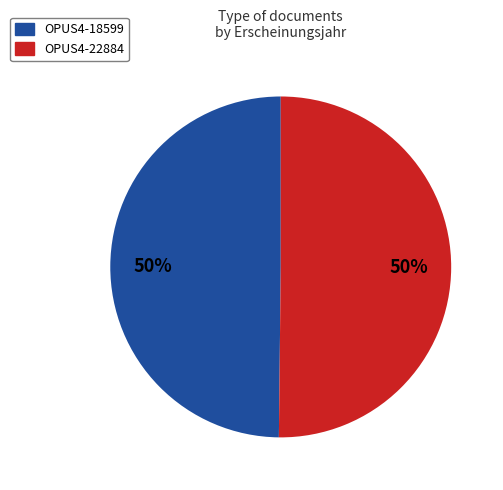

Approximately how many times larger is the value at OPUS4-22884 compared to OPUS4-18599?

1.0